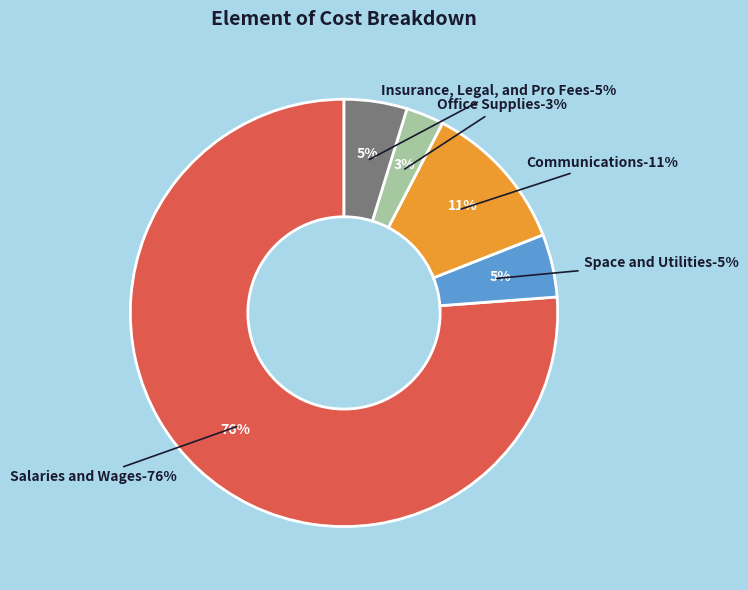

Is it true that Insurance, Legal, and Pro Fees is 1% of the pie?

False